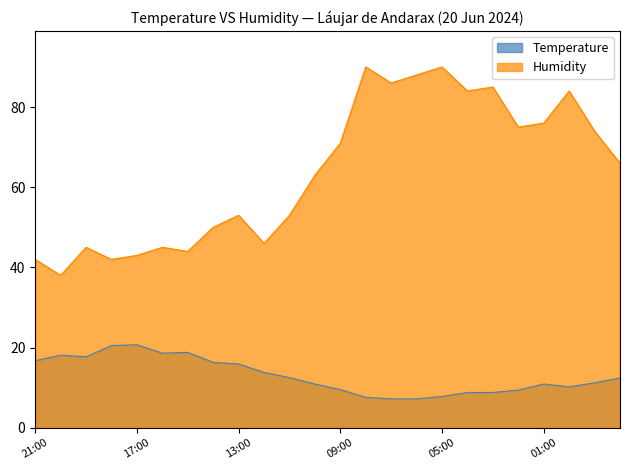

Where is the first local minimum for Temperature?

19:00